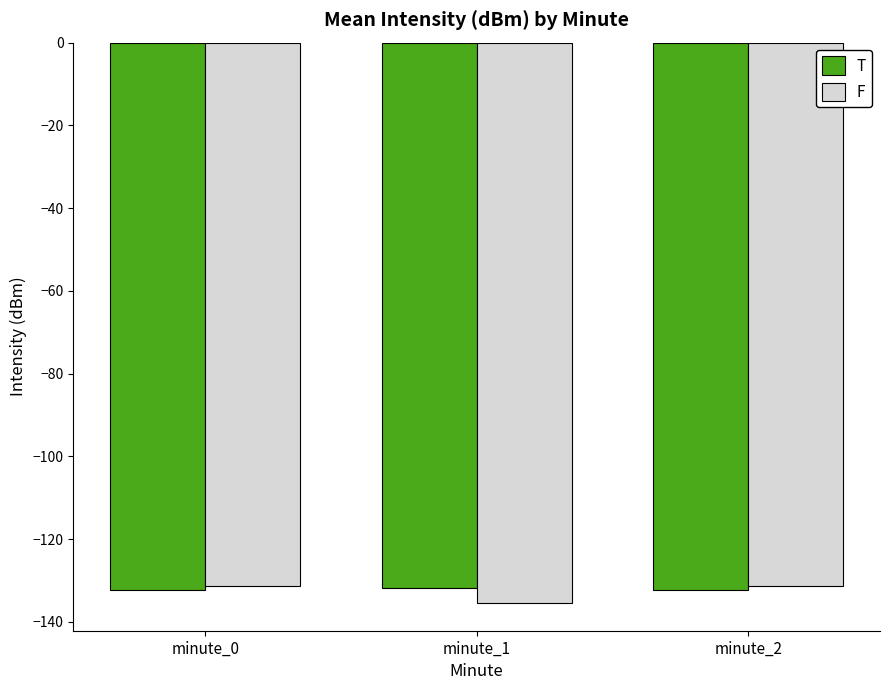

What is the value of the T bar at the 1st from the left?

-132.2